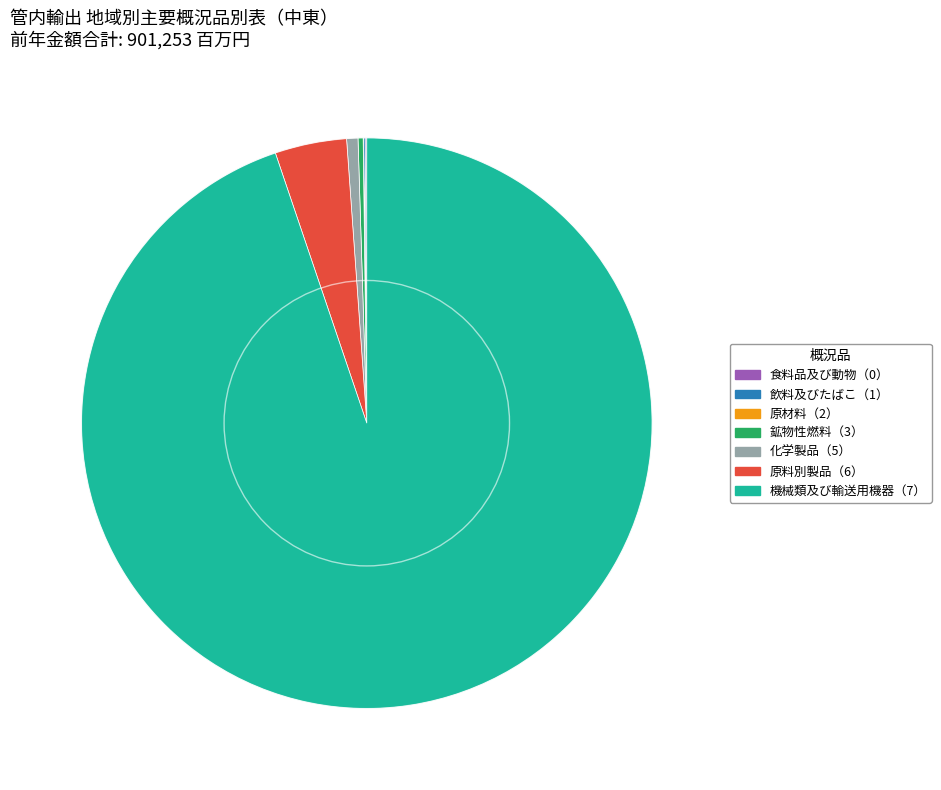

True or false: 鉱物性燃料（3） accounts for 8% of the total.

False